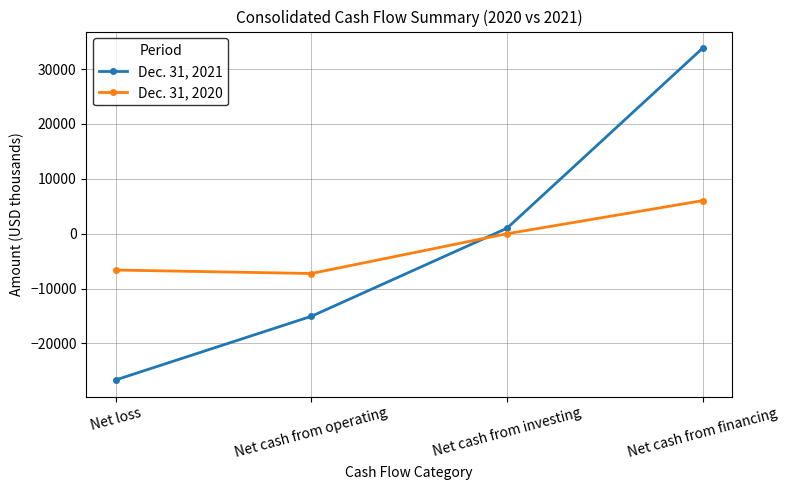

True or false: Dec. 31, 2021 has a value of -26648 at Net loss.

True